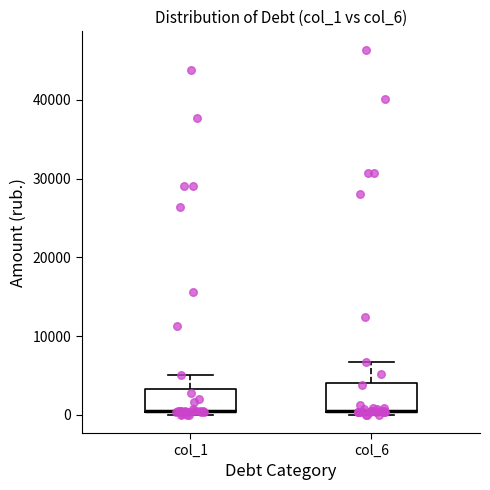

Reading left to right, transcribe this box plot: for each box, give where its median line is, the range the box spans, and where its two whiskers end, as read against the y-axis. The values are not printed on the chart, so give them approximately, as read against the axis.

col_1: median 0 (drawn on the box's lower edge), box 0 to 3000, whiskers 0 (just below the box's lower edge) to 5000
col_6: median 1000 (drawn on the box's lower edge), box 0 to 4000, whiskers 0 (just below the box's lower edge) to 7000